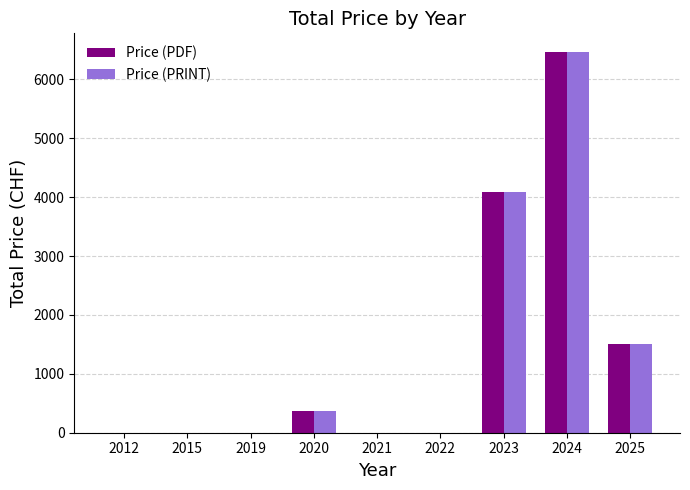

Which category has the highest value across all series?

2024